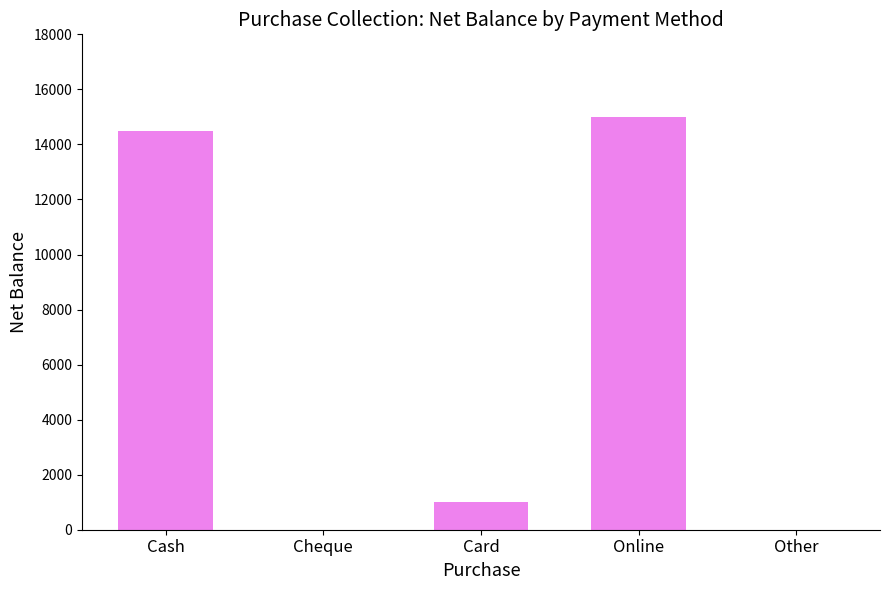

What is the sum of all values?

30500